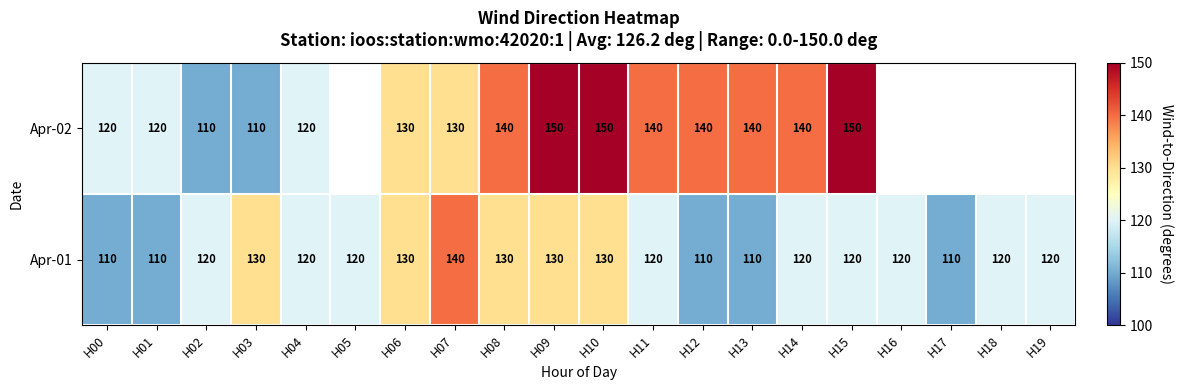

Is it true that Apr-02 equals 140 at H12?

True